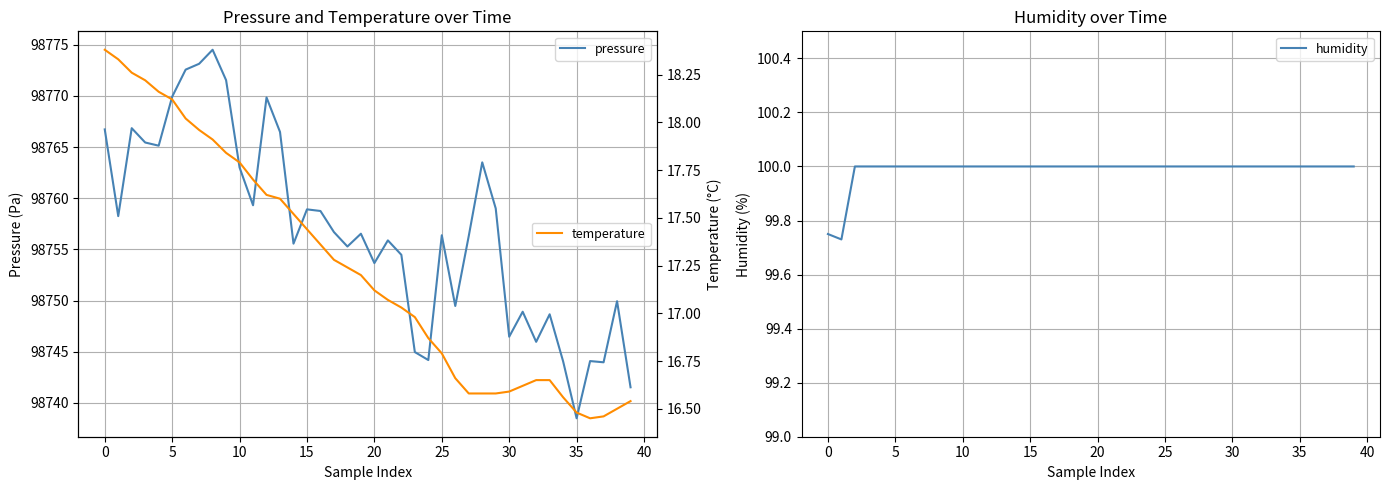

True or false: temperature and pressure cross at least once.

False